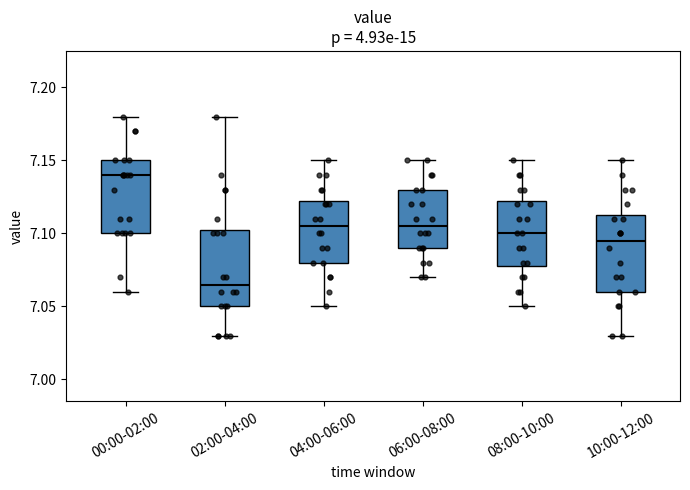

Reading left to right, read every box against the y-axis: the position of its median line, the range the box covers, and the ends of its whiskers. The values are not printed on the chart, so give them approximately, as read against the axis.

00:00-02:00: median 7.140, box 7.100 to 7.150, whiskers 7.060 to 7.180
02:00-04:00: median 7.065, box 7.050 to 7.105, whiskers 7.030 to 7.180
04:00-06:00: median 7.105, box 7.080 to 7.125, whiskers 7.050 to 7.150
06:00-08:00: median 7.105, box 7.090 to 7.130, whiskers 7.070 to 7.150
08:00-10:00: median 7.100, box 7.080 to 7.125, whiskers 7.050 to 7.150
10:00-12:00: median 7.095, box 7.060 to 7.115, whiskers 7.030 to 7.150